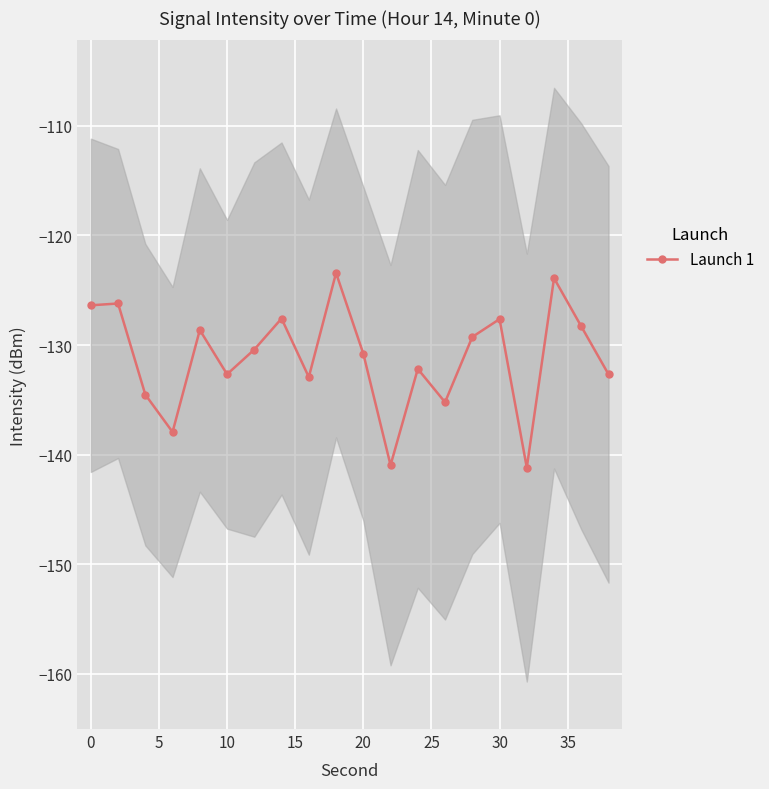

How many interior local valleys (lower than both neighbors) does the data have?

6